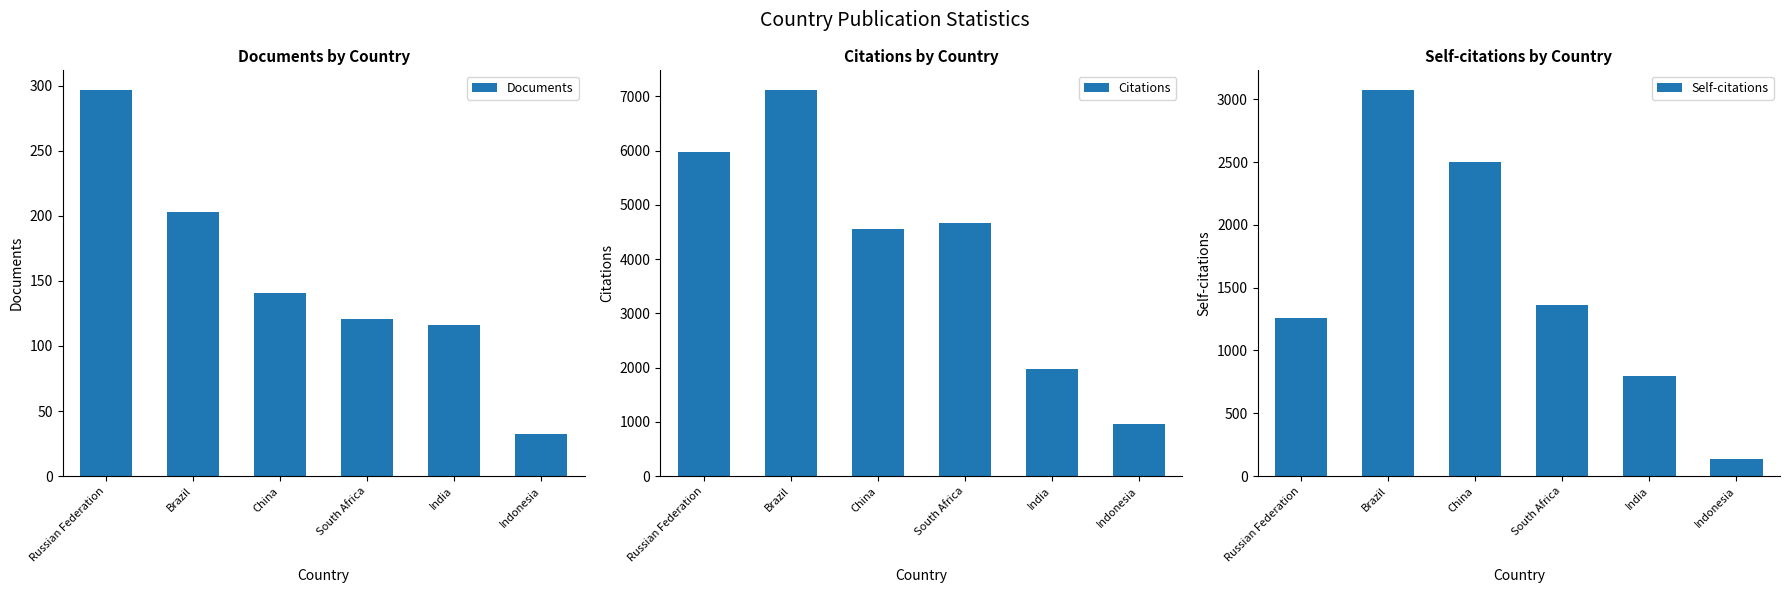

Reading right to left, extract all data points from this chart.

Documents: 32	116	121	141	203	297
Citations: 967	1980	4658	4562	7123	5967
Self-citations: 133	794	1360	2503	3076	1255